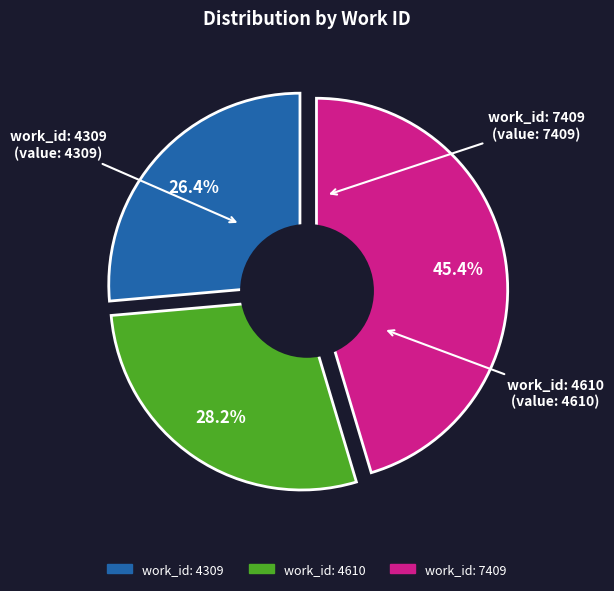

Combined, what portion of the pie is work_id: 7409 and work_id: 4610?

73.6%